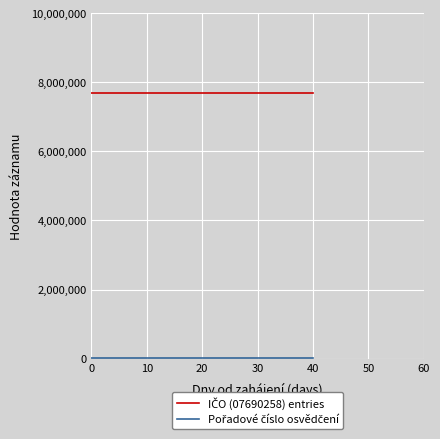

True or false: IČO (07690258) entries and Pořadové číslo osvědčení cross at least once.

False